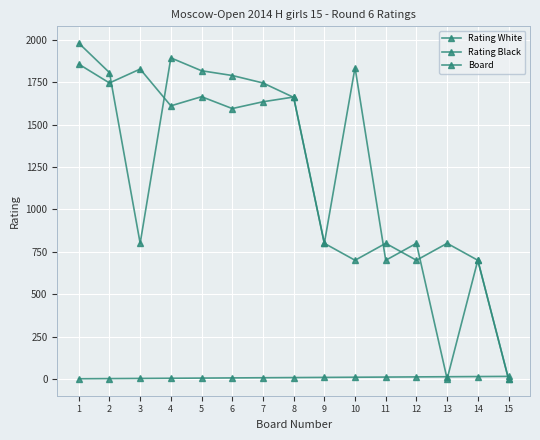

Count the number of categories in the chart.

15